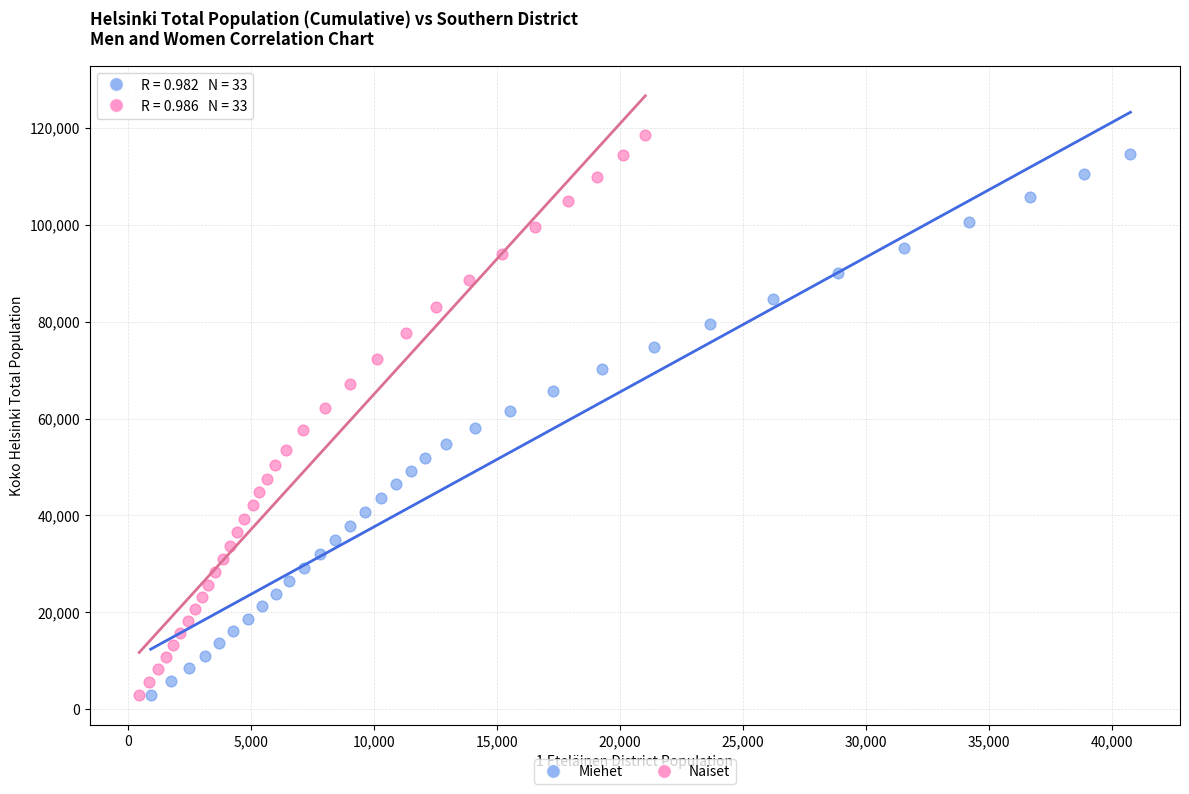

Which series has the largest Y range (max minus min)?

Naiset